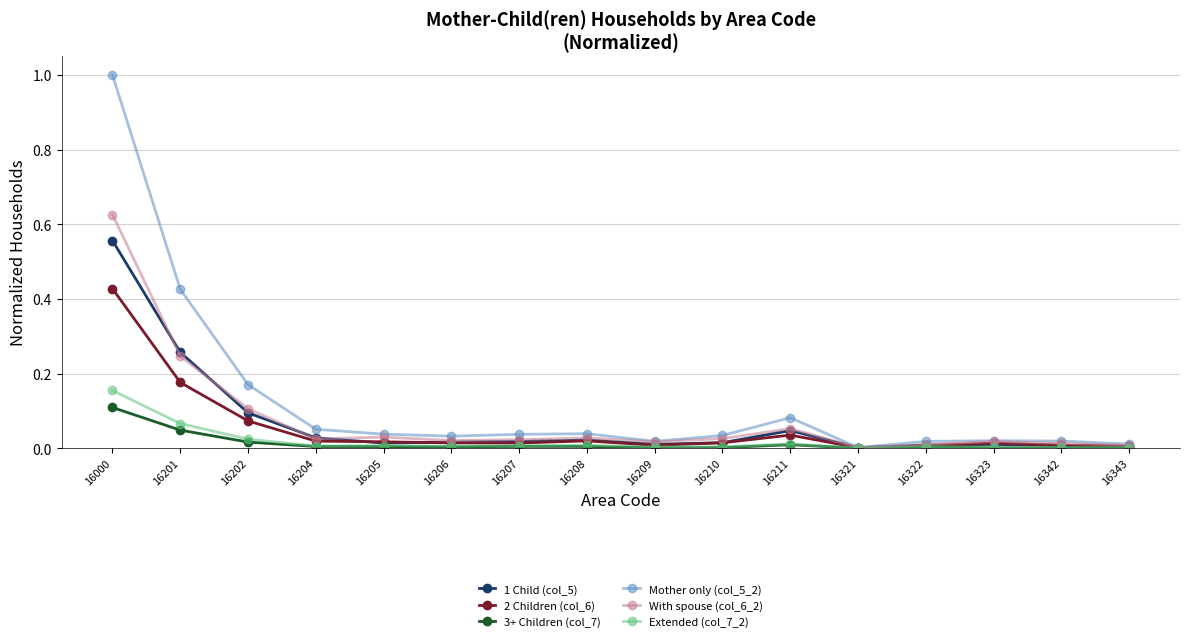

How many lines are shown in the chart?

6